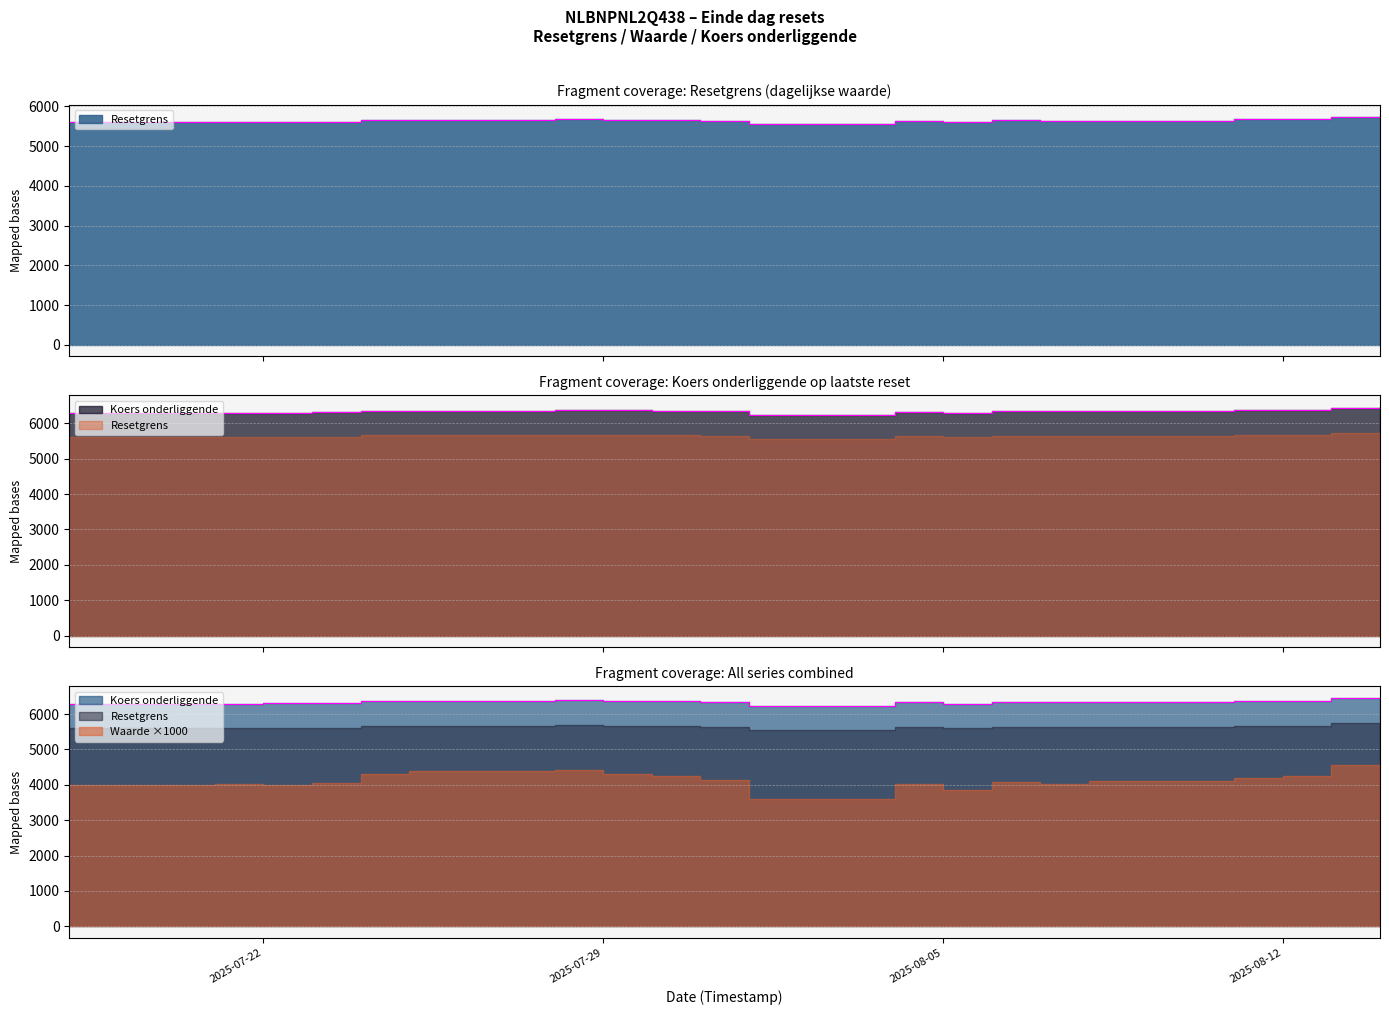

Does the chart display data point markers on the line(s)?

No